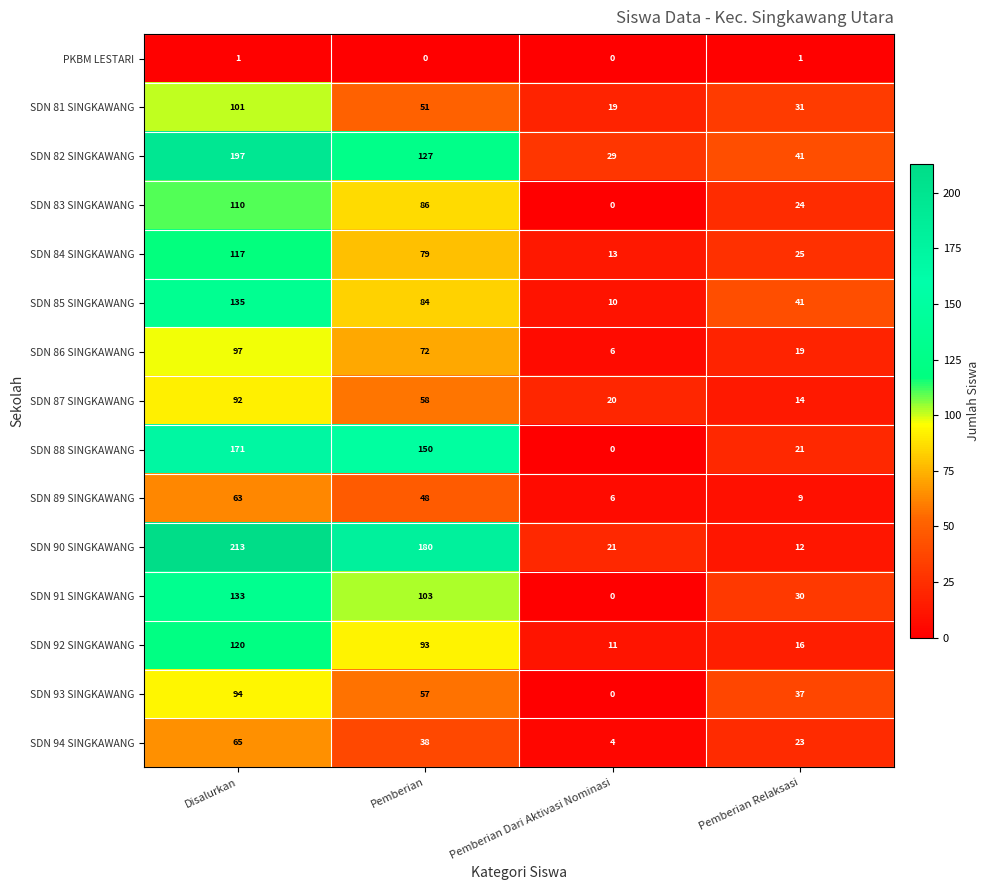

Is the value of SDN 86 SINGKAWANG at Disalurkan greater than the value of PKBM LESTARI at Pemberian?

Yes